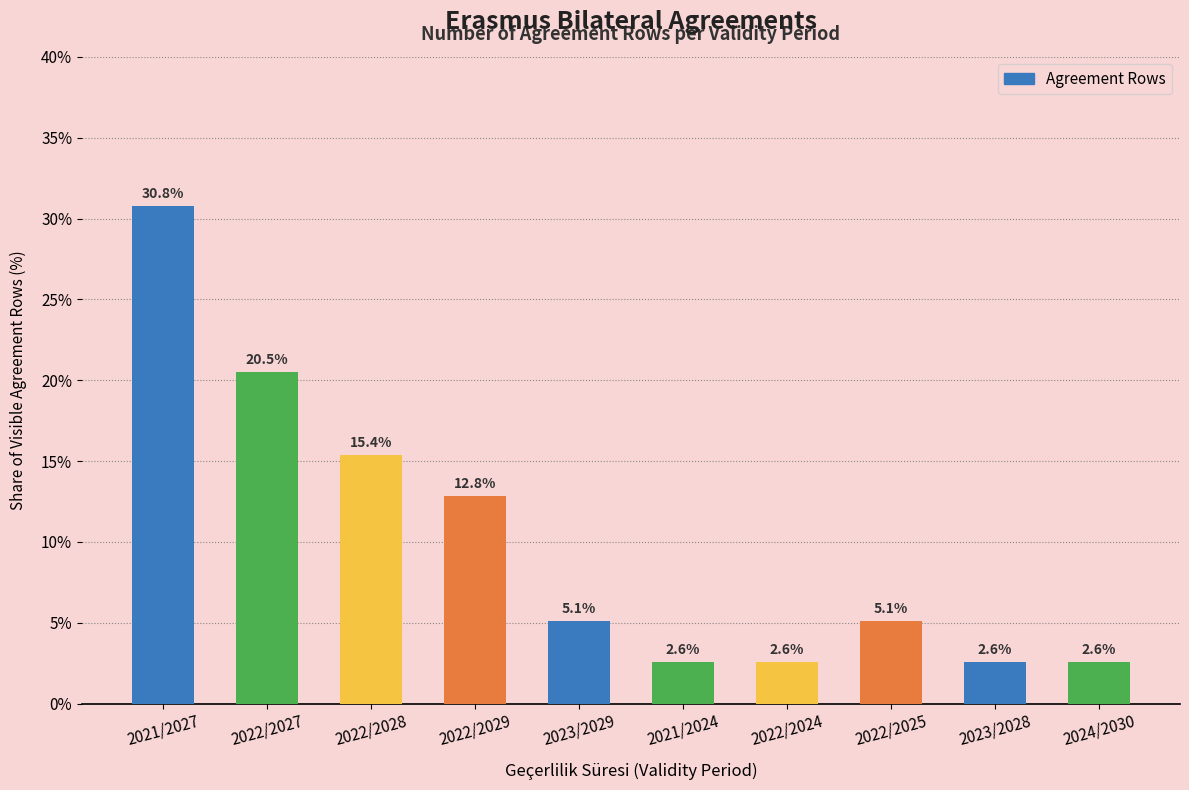

What is the minimum value shown in the chart?

2.6